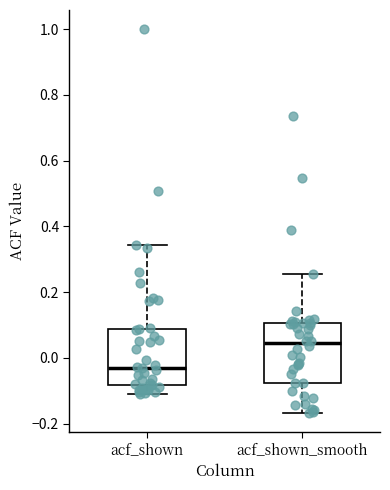

Where does the lower whisker of the box for acf_shown_smooth end on the y-axis? The values are not printed on the chart, so give them approximately, as read against the axis.

-0.16